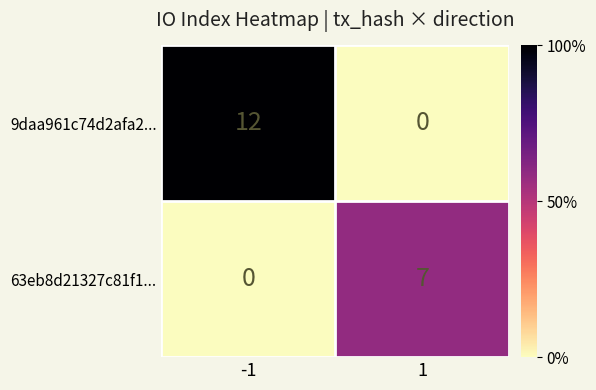

Rank the series at 1 from highest to lowest value.

63eb8d21327c81f1..., 9daa961c74d2afa2...